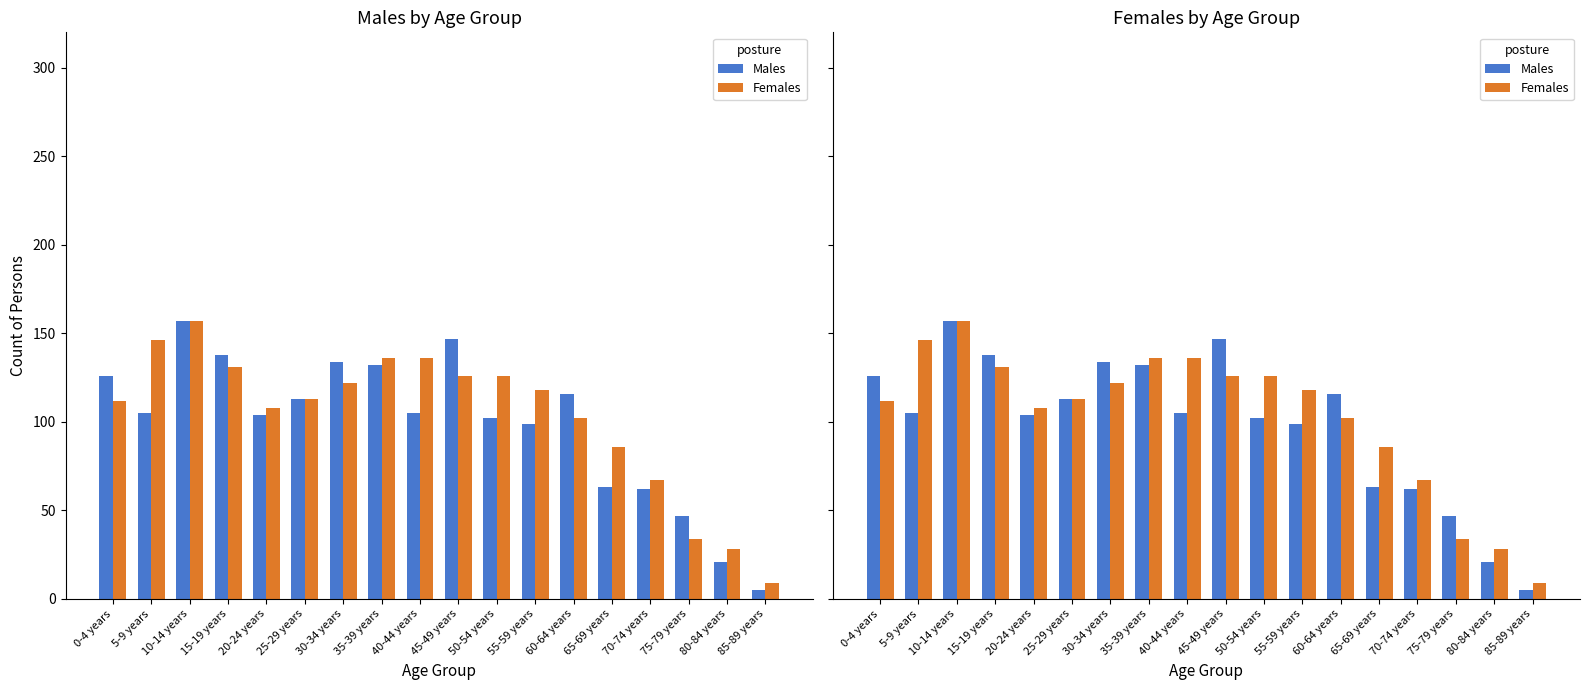

What is the difference between the second highest and second lowest values in the Females series?

118